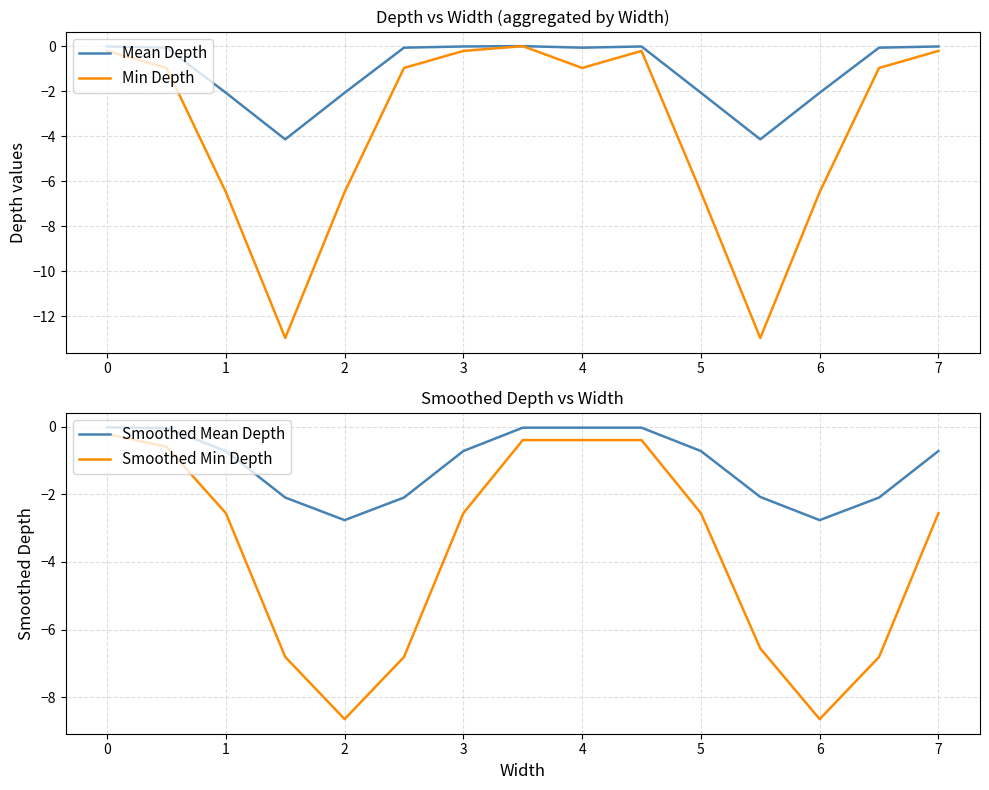

The value of Mean Depth at 3 is -0.0. True or false?

True